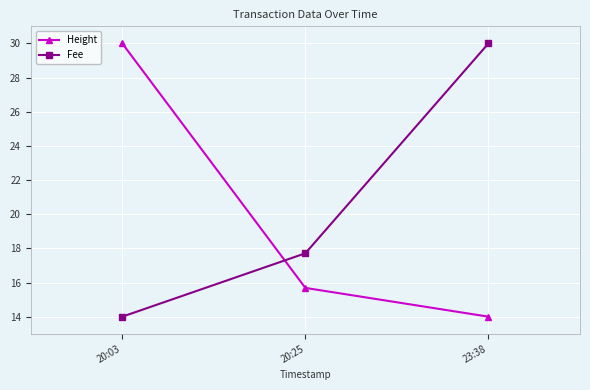

Read the Height value at 23:38.

14.0